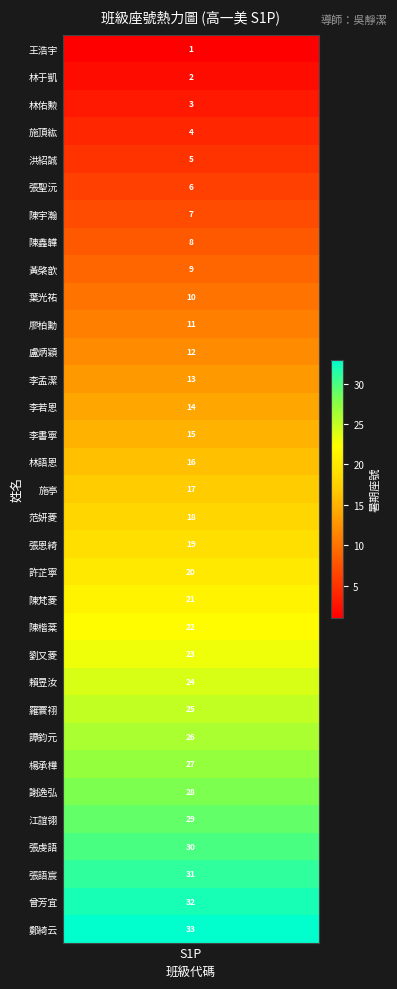

What is the change in value from 2 to 32?

+30